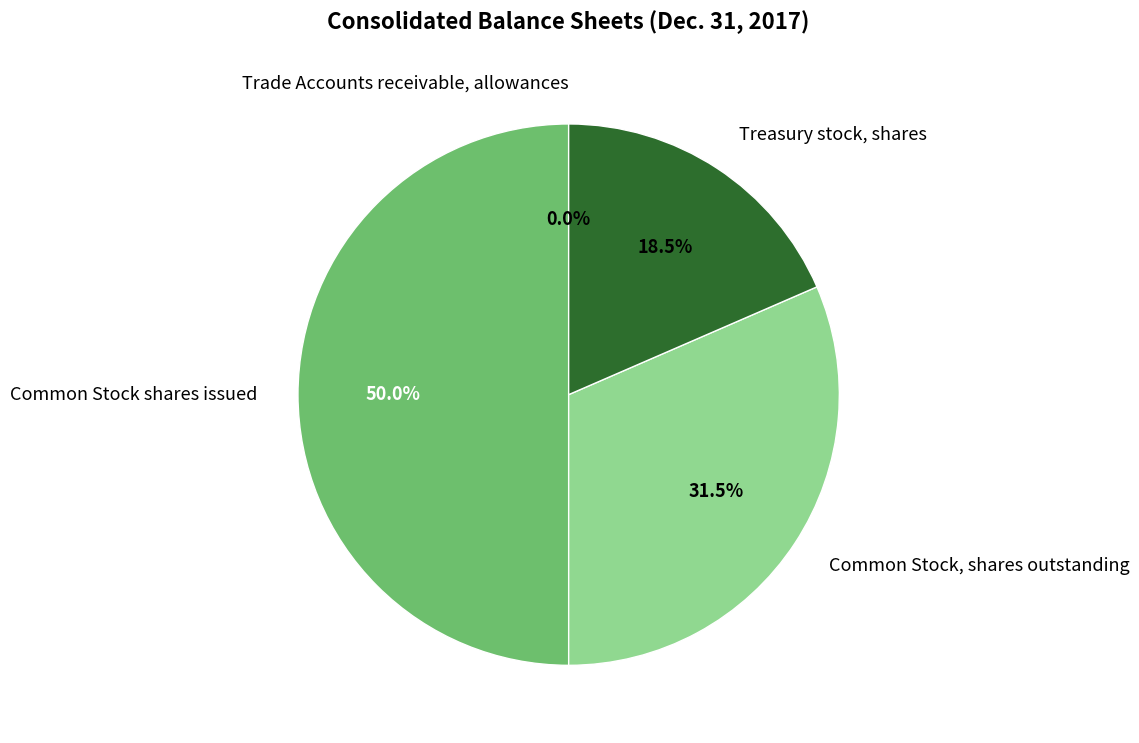

To the nearest percent, what is the average slice percentage?

25%